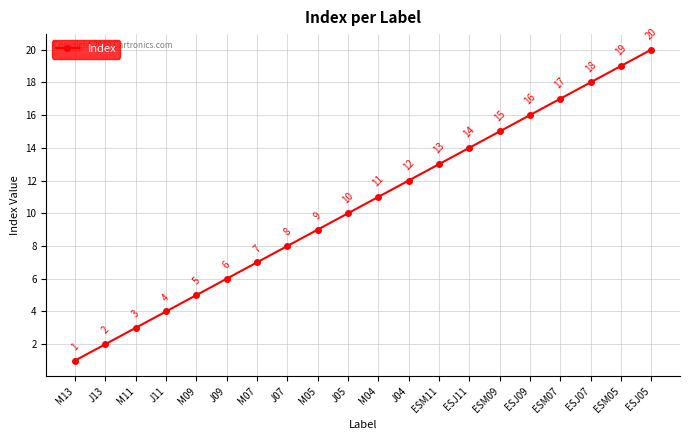

How many categories are shown in the chart?

20